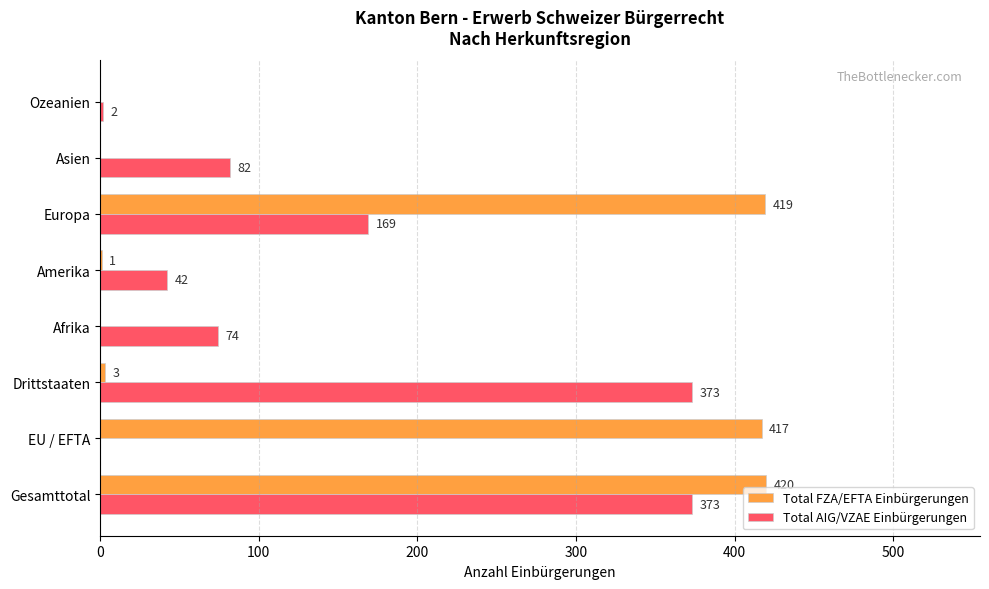

What is the sum of the Total FZA/EFTA Einbürgerungen values at Gesamttotal and EU / EFTA?

837